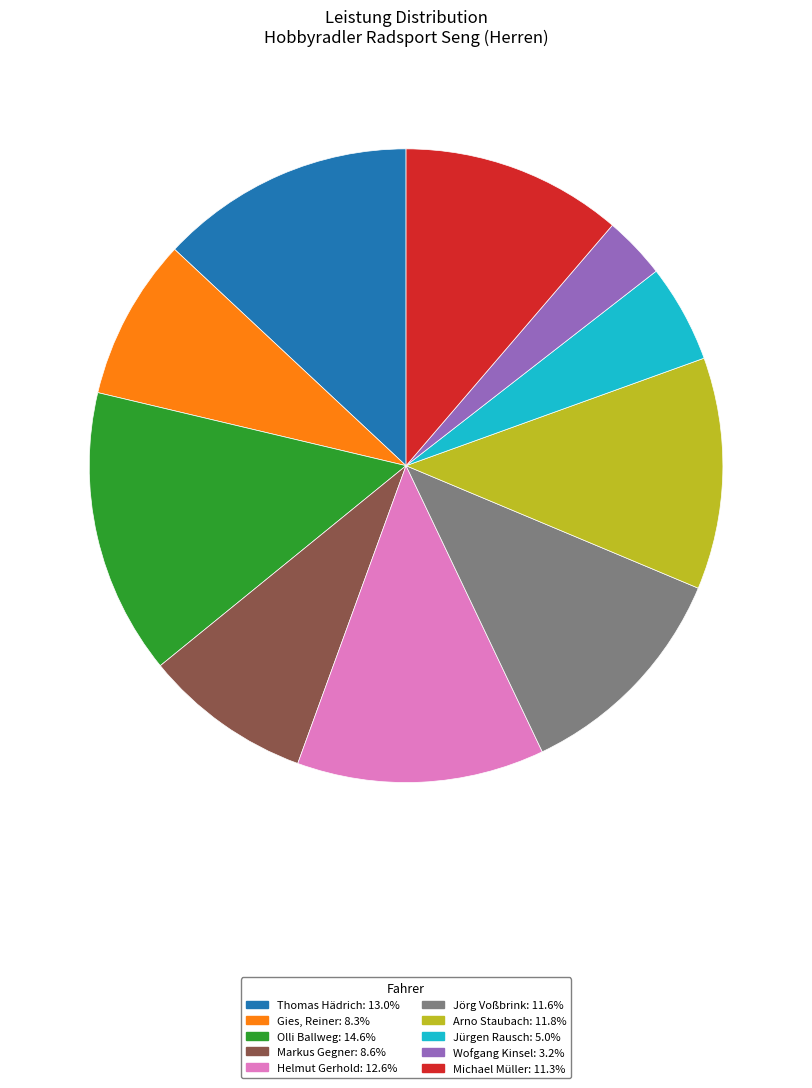

Approximately how many times larger is the value at Jörg Voßbrink compared to Markus Gegner?

1.4